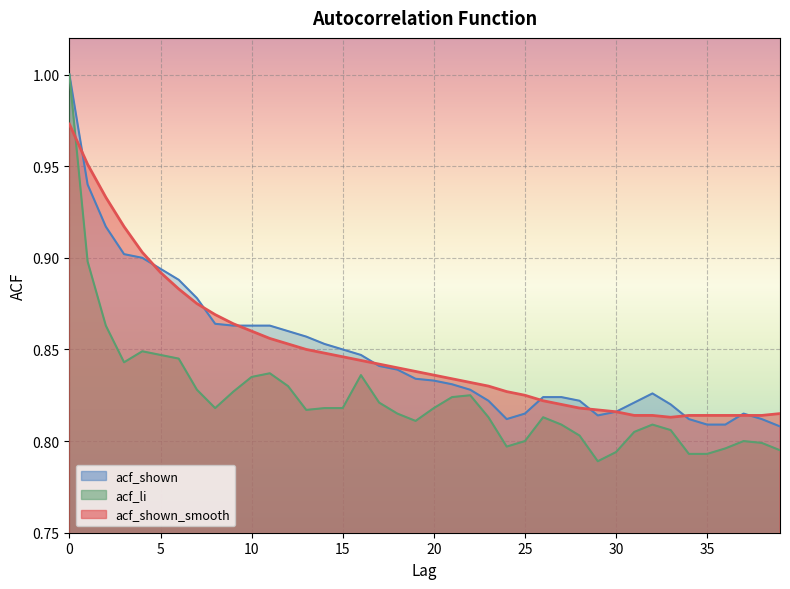

What is the value of the acf_shown_smooth point at the 14th from the left?

0.8